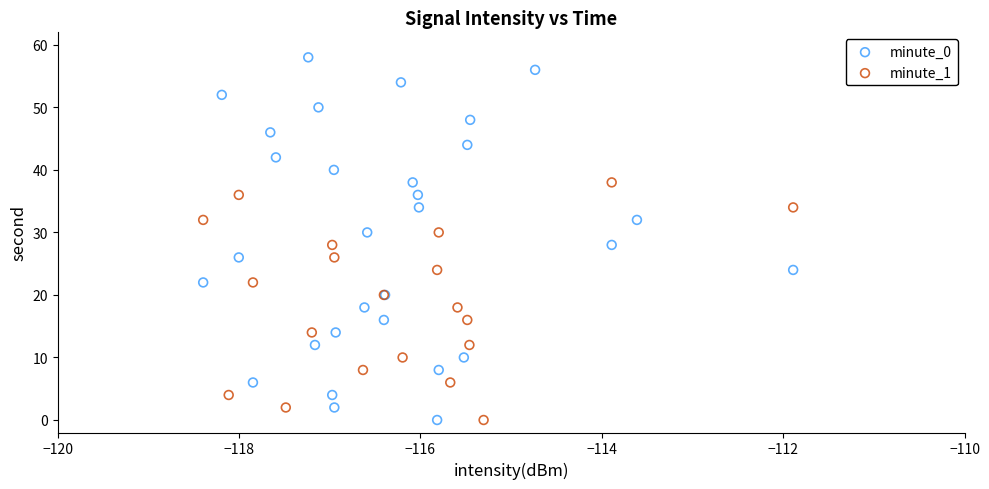

Which series reaches the maximum Y coordinate?

minute_0